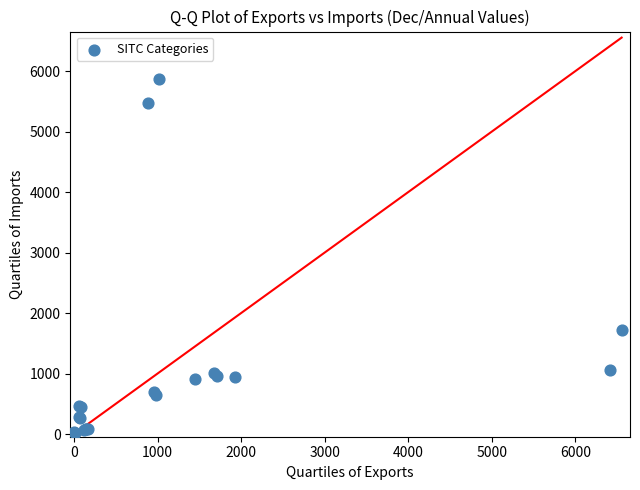

What Y value in the scatter plot is closest to 2940?

1712.5